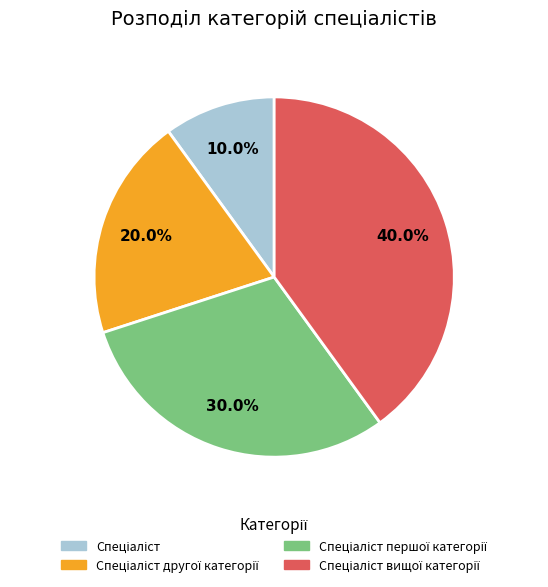

How many segments does this pie chart have?

4